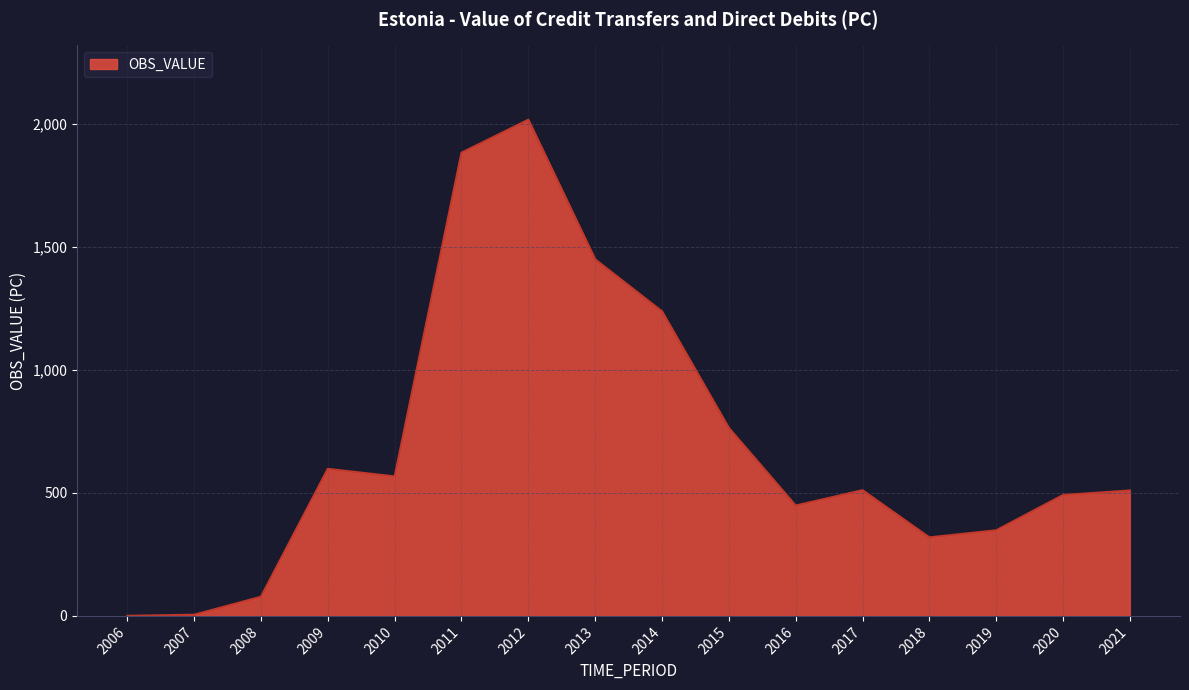

How many values exceed 511?

8